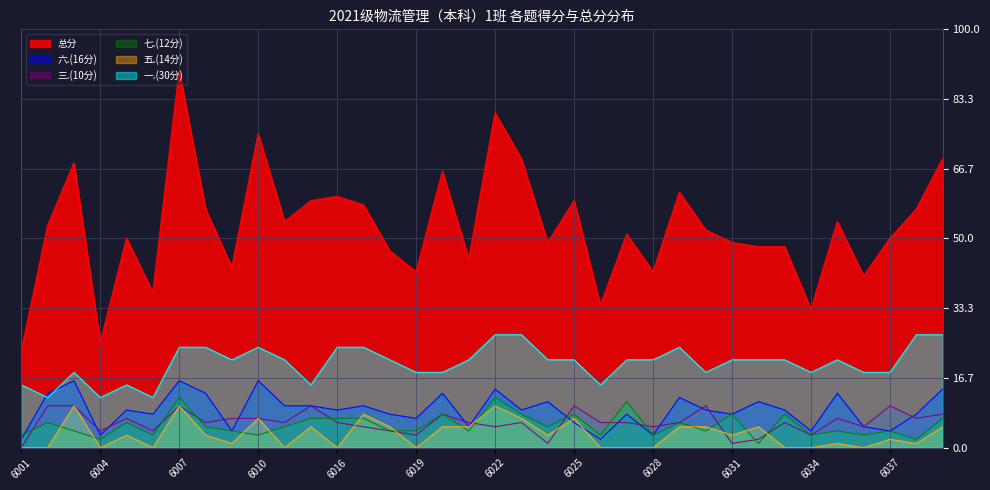

What is the approximate value of 三.(10分) at 2021056008, to the nearest 5?

5